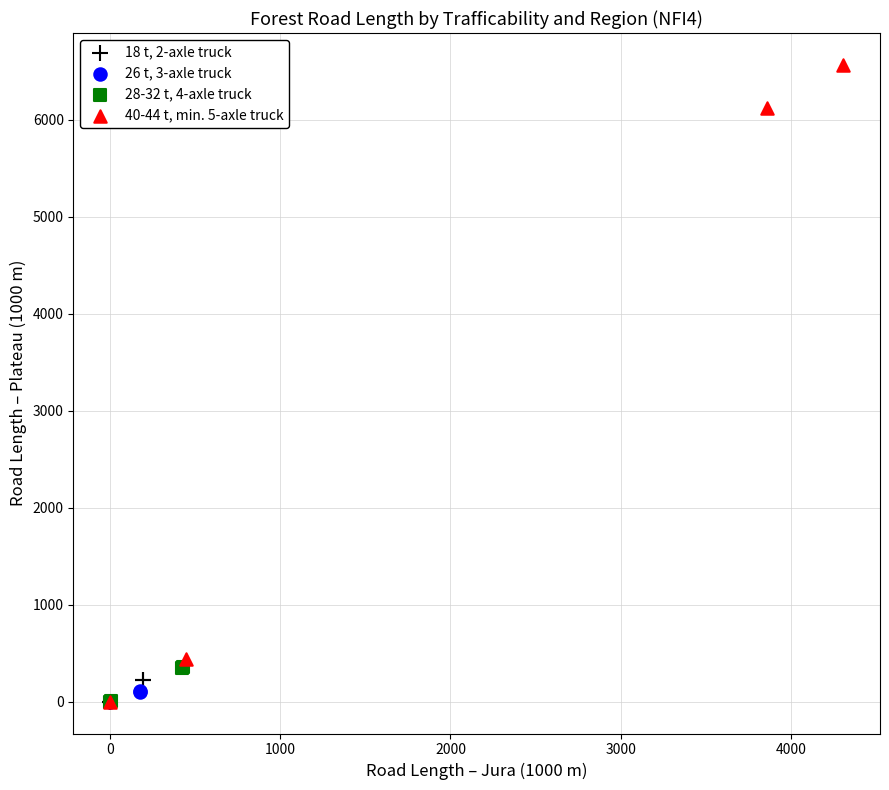

Which series has the largest Y range (max minus min)?

40-44 t, min. 5-axle truck